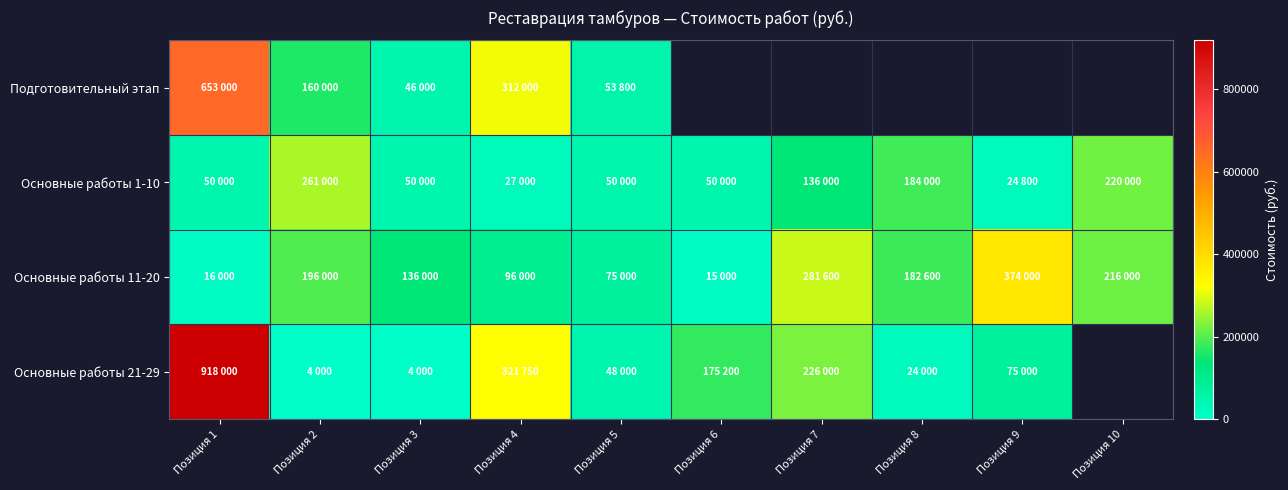

Is the value of Основные работы 1-10 at Позиция 3 greater than the value of Основные работы 21-29 at Позиция 7?

No